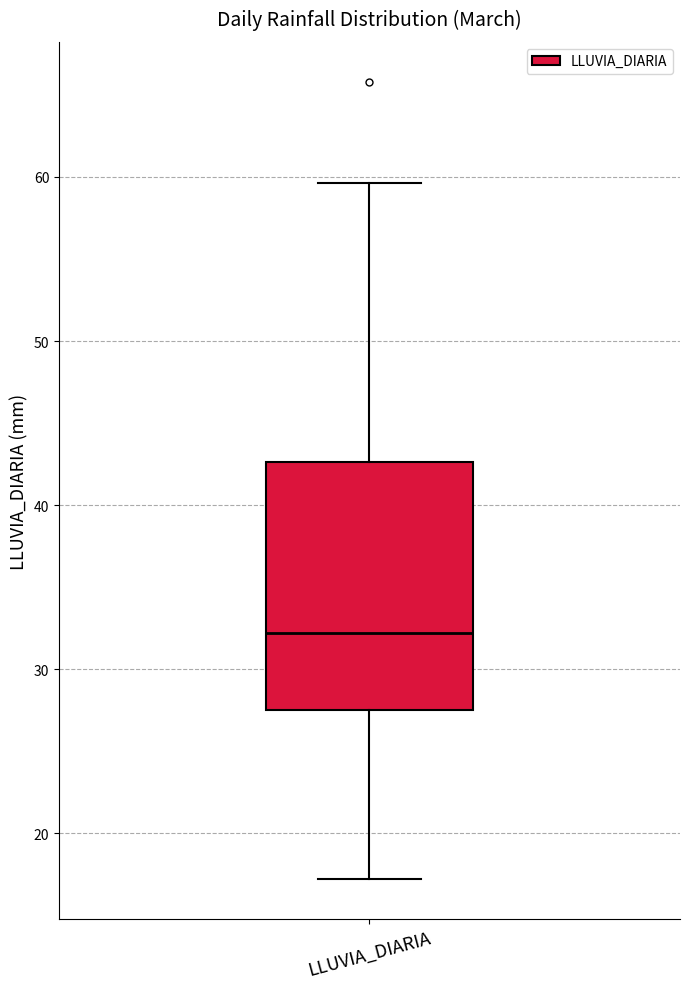

Where is the lower edge of the box for LLUVIA_DIARIA on the y-axis? The values are not printed on the chart, so give them approximately, as read against the axis.

28